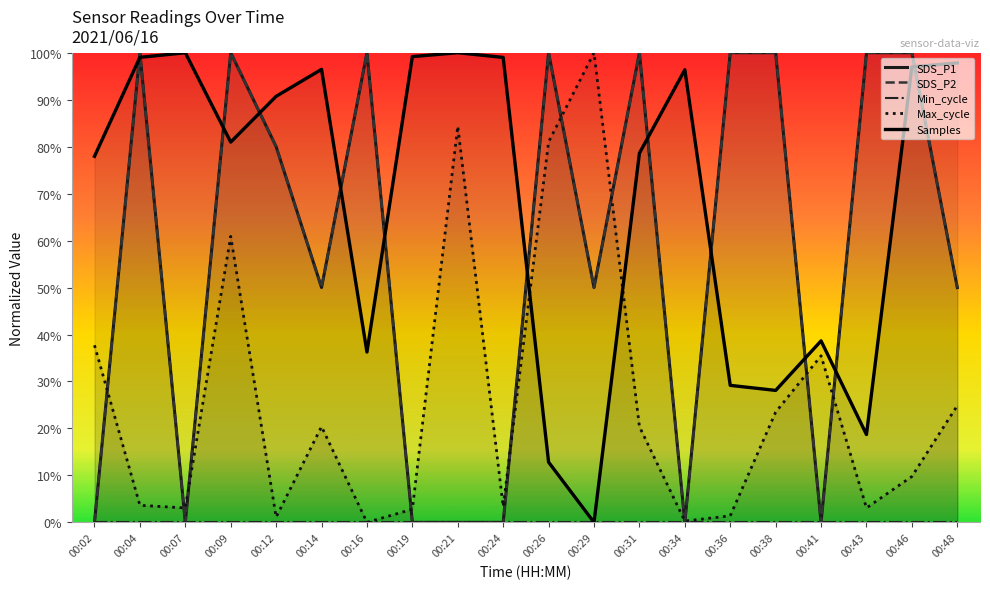

Rank the categories by Samples value from lowest to highest.

00:29, 00:26, 00:43, 00:38, 00:36, 00:16, 00:41, 00:02, 00:31, 00:09, 00:12, 00:34, 00:14, 00:46, 00:48, 00:24, 00:04, 00:19, 00:07, 00:21